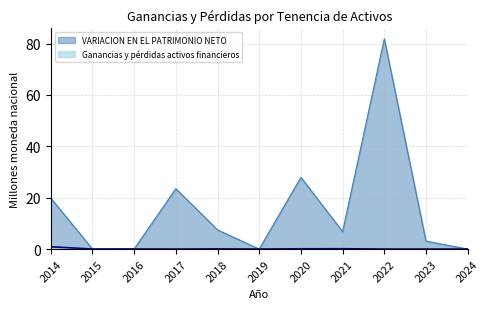

Rank the series by their maximum value, from lowest to highest.

Ganancias y pérdidas activos financieros, VARIACION EN EL PATRIMONIO NETO